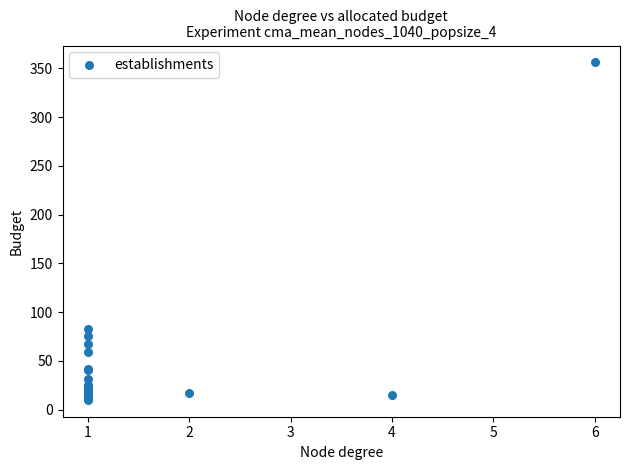

What Y value in the scatter plot is closest to 183?

83